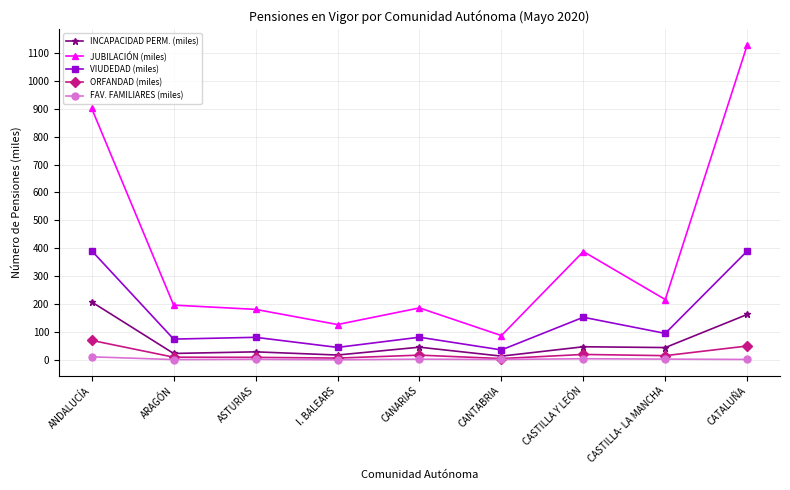

The value of VIUDEDAD (miles) at ANDALUCÍA is 142.1. True or false?

False